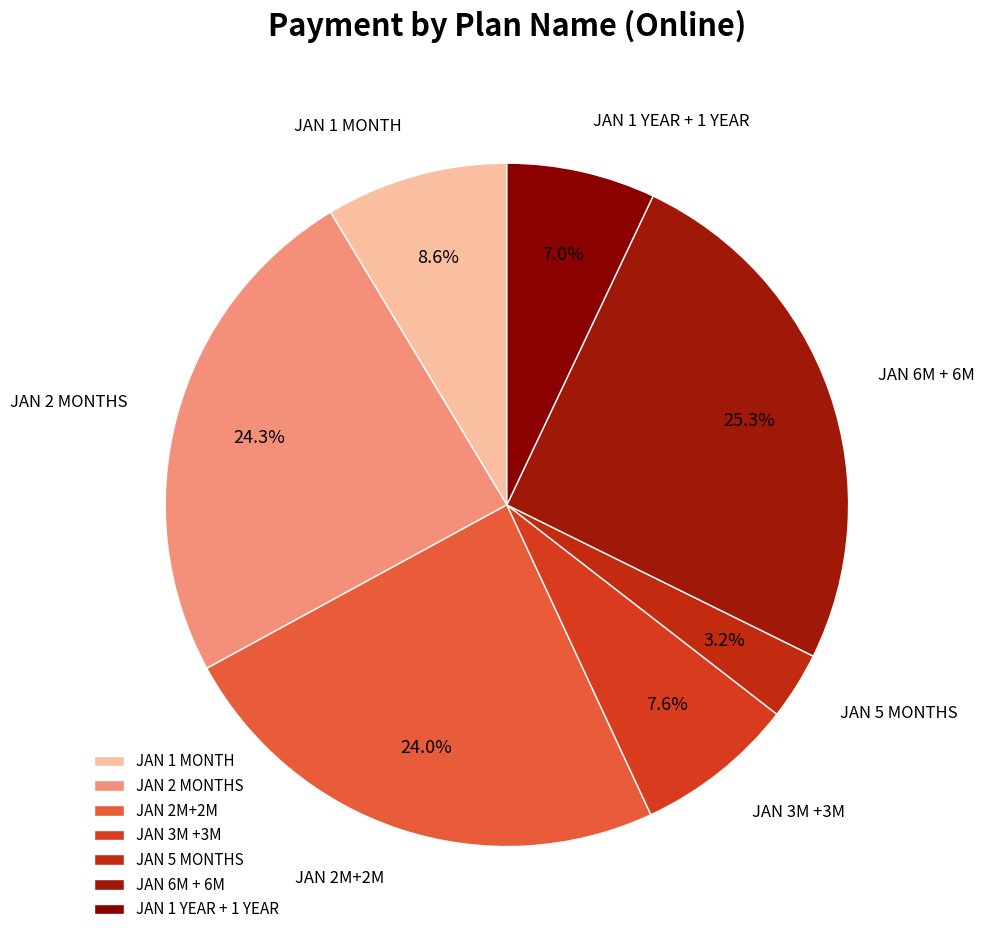

How many slices are in this pie chart?

7